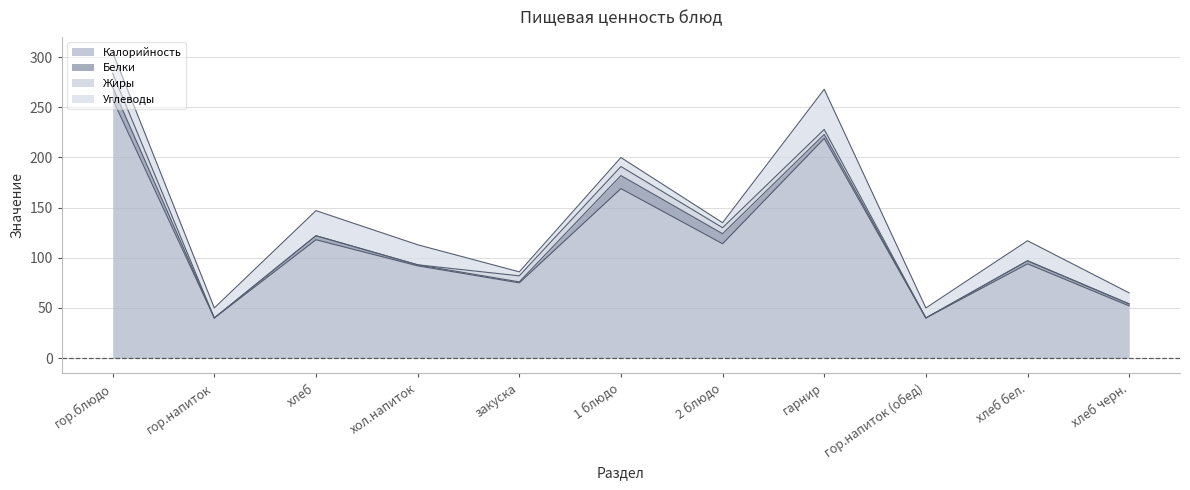

What position from the right is хлеб бел.?

2